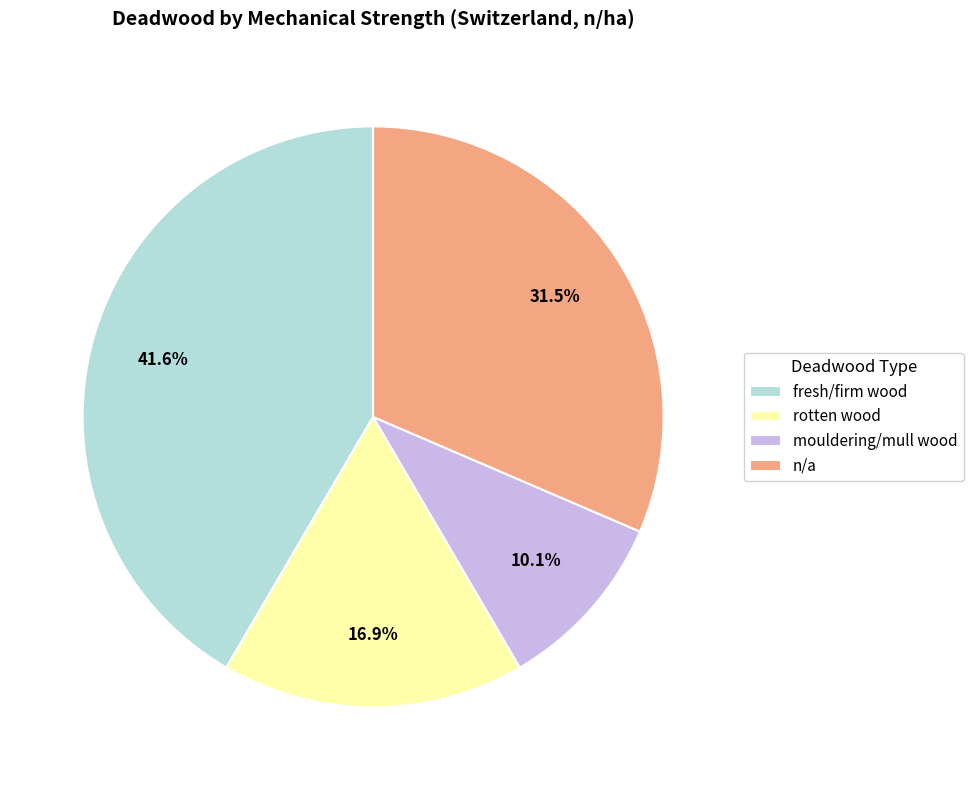

How many segments does this pie chart have?

4